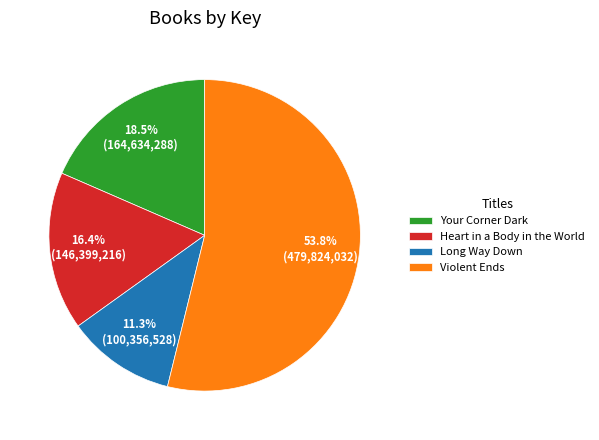

To the nearest percent, what is the average slice percentage?

25%